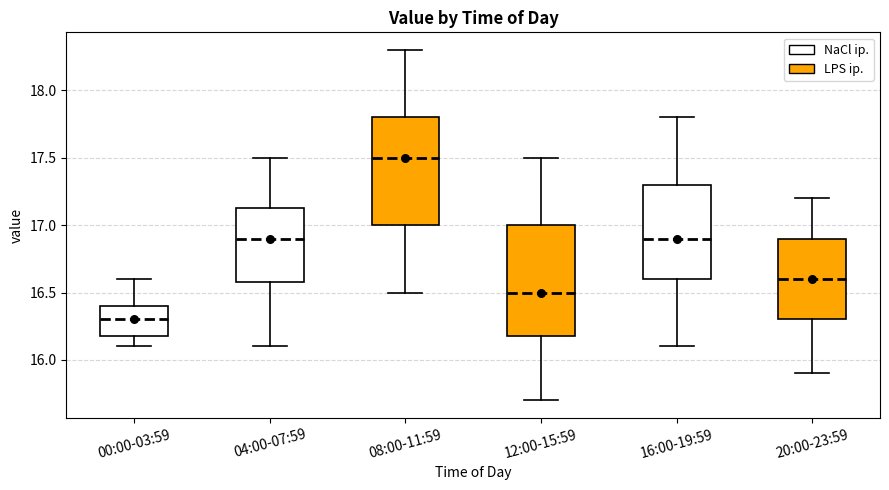

Where does the upper whisker of the box for 04:00-07:59 end on the y-axis? The values are not printed on the chart, so give them approximately, as read against the axis.

17.50